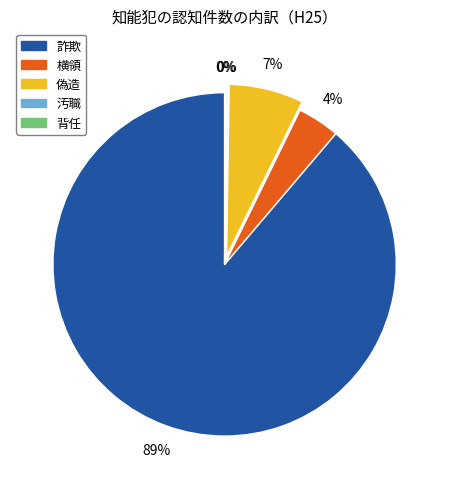

Between 偽造 and 横領, which is larger?

偽造